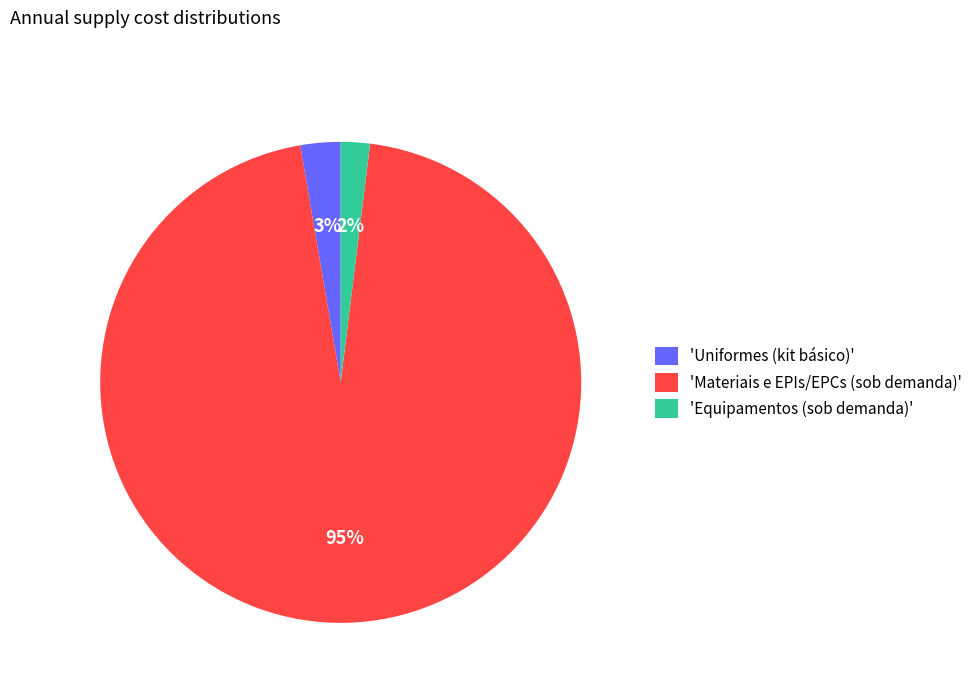

To the nearest percent, what portion does 'Equipamentos (sob demanda)' represent?

2%